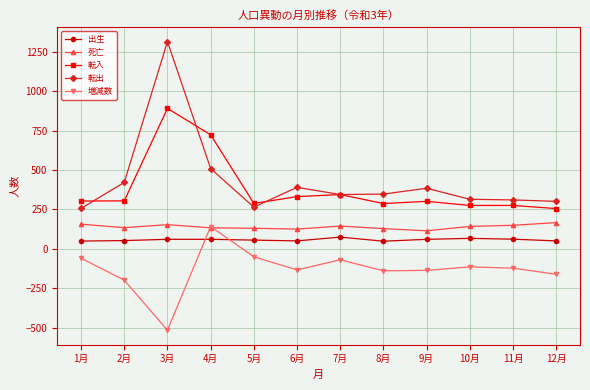

What is the maximum value for 転入?

891